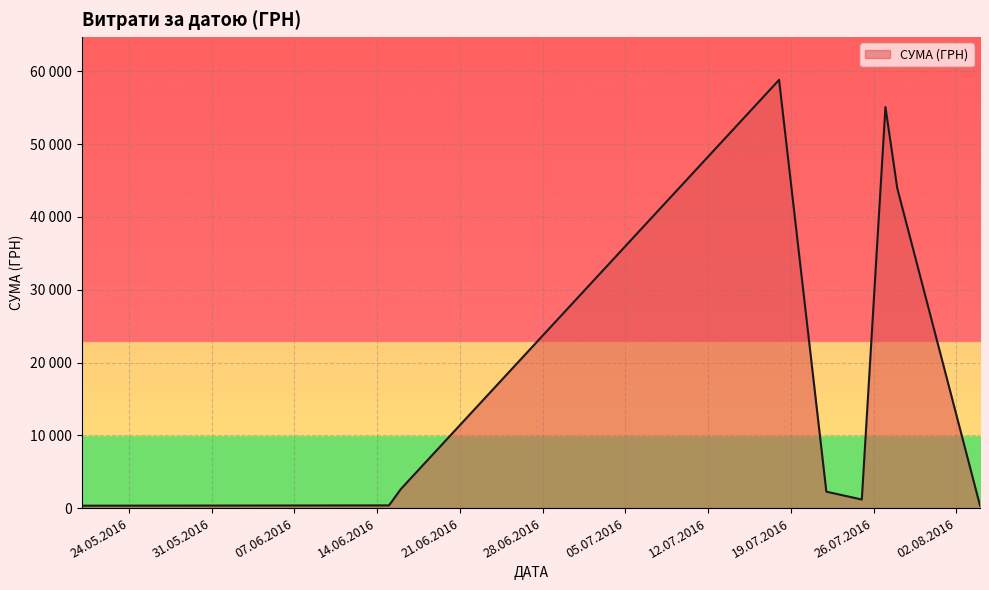

What is the minimum value shown in the chart?

126.0